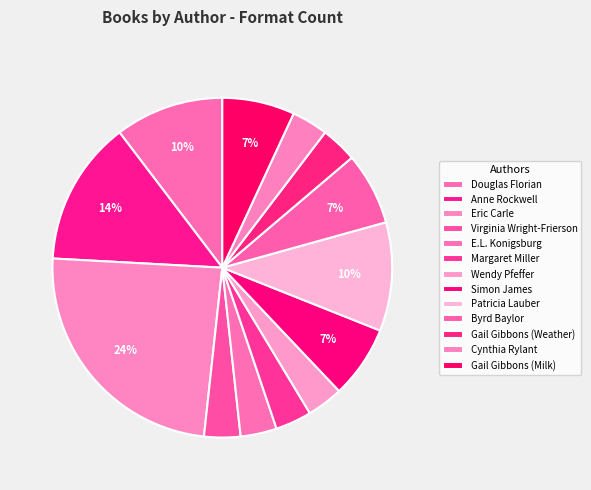

To the nearest percent, what is the average slice percentage?

8%